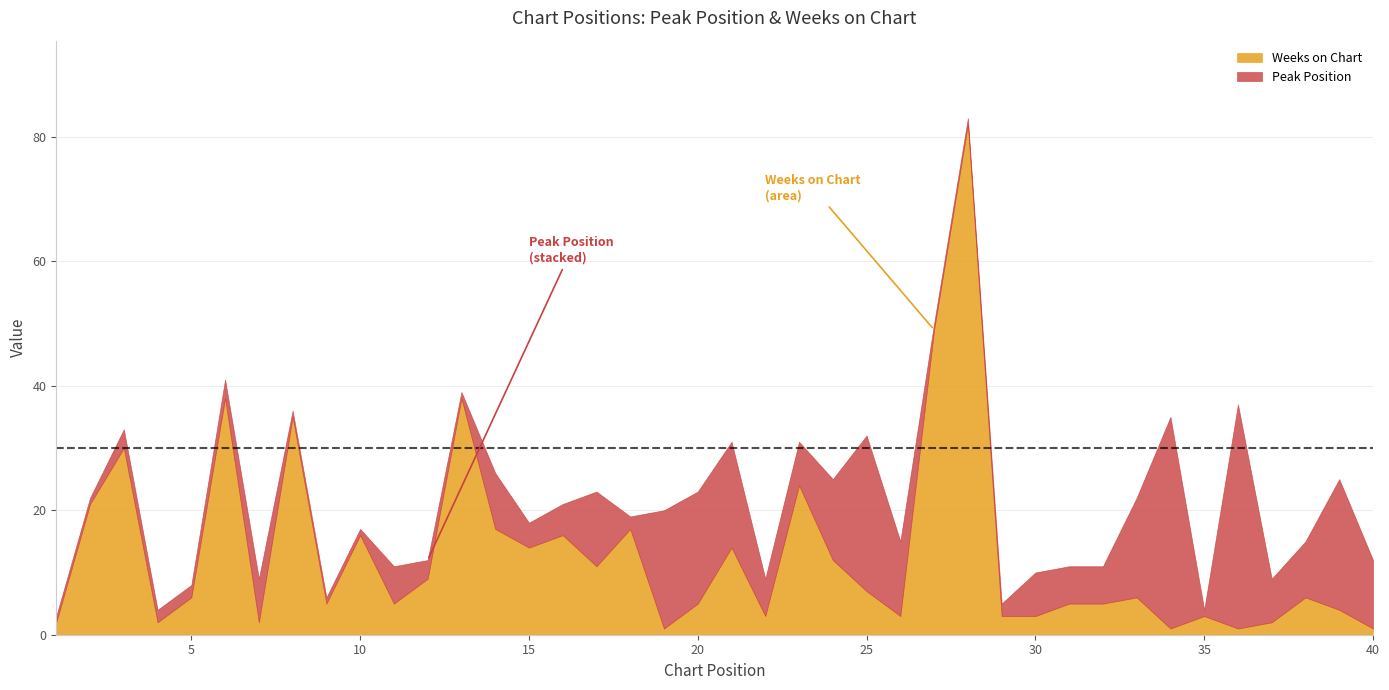

What is the sum of the Weeks on Chart values at 23 and 18?

41